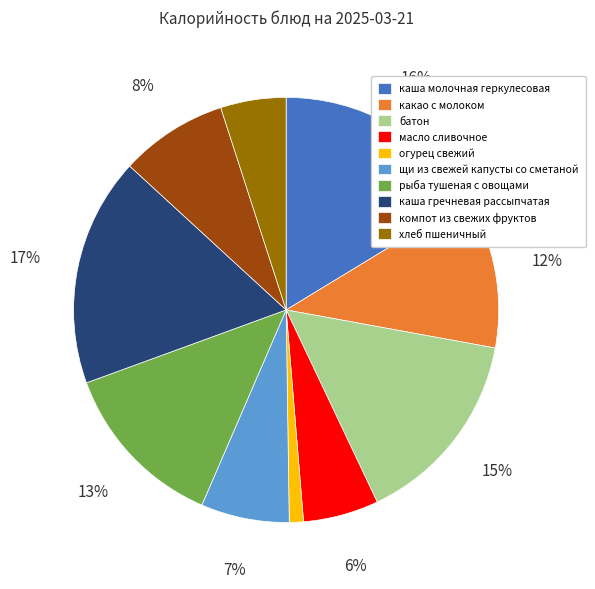

Which category has the biggest portion of the pie?

каша гречневая рассыпчатая